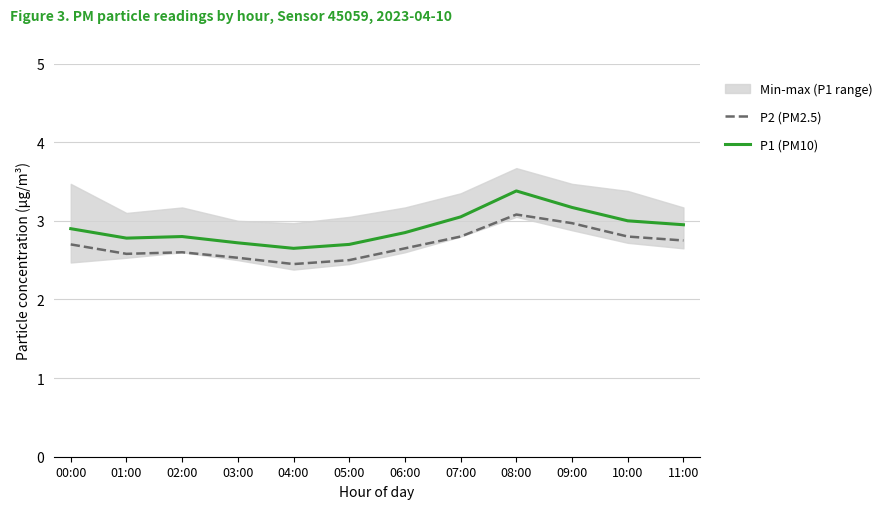

In P2 (PM2.5), how many points are higher than both neighbors (excluding endpoints)?

2